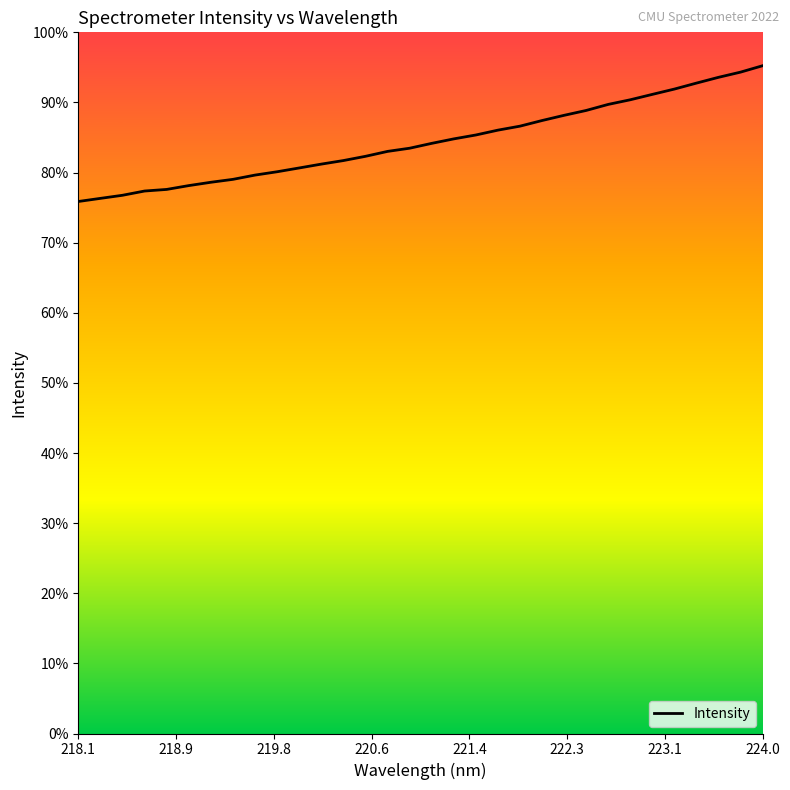

Which label corresponds to the smallest value in the chart?

218.1